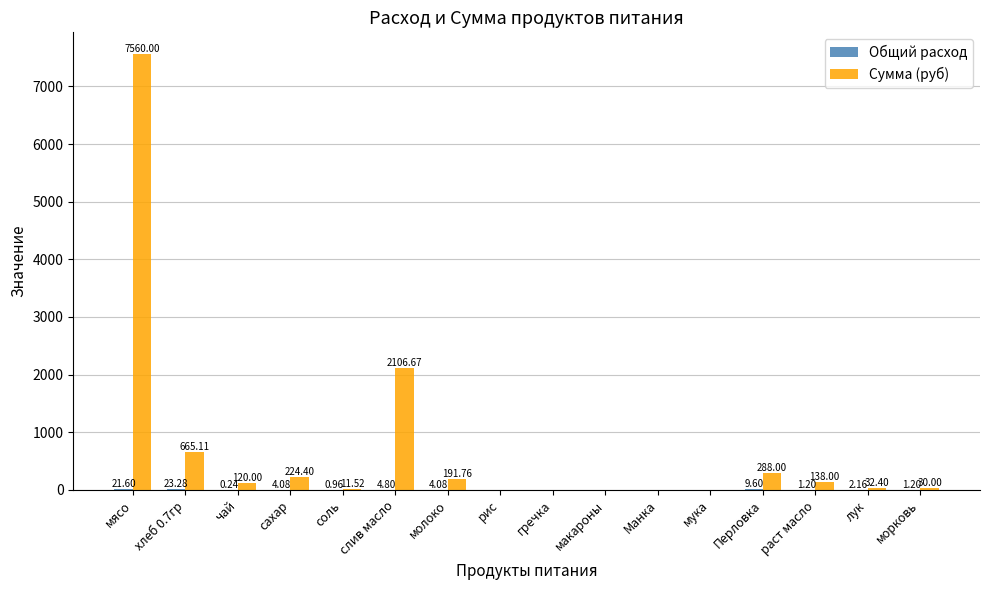

Which series changed the most between гречка and лук?

Сумма (руб)